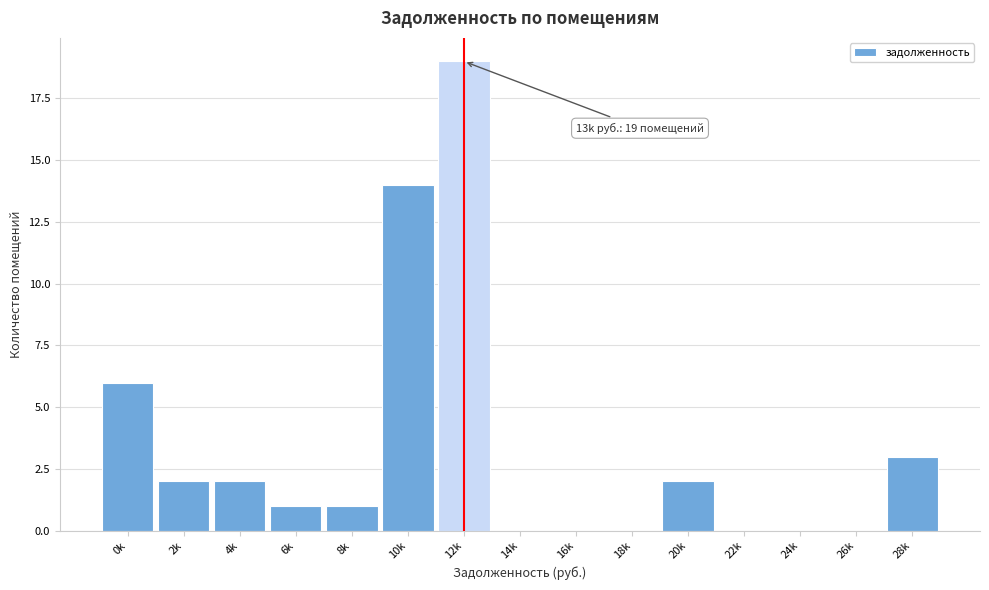

Reading left to right, transcribe all the data shown in this chart.

0k=6	2k=2	4k=2	6k=1	8k=1	10k=14	12k=19	14k=0	16k=0	18k=0	20k=2	22k=0	24k=0	26k=0	28k=3